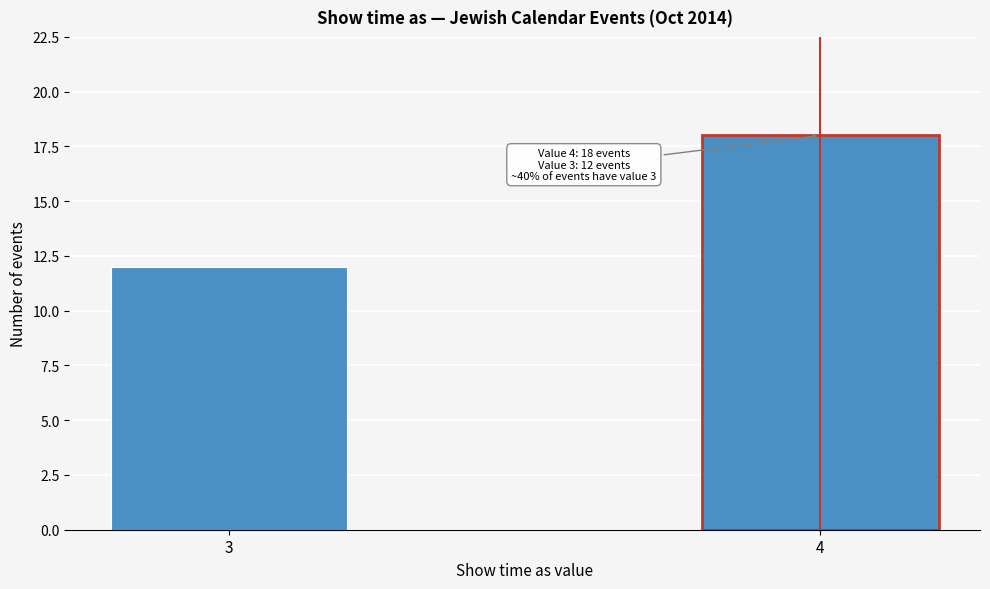

Reading left to right, what are all the values shown in this chart?

3=12	4=18